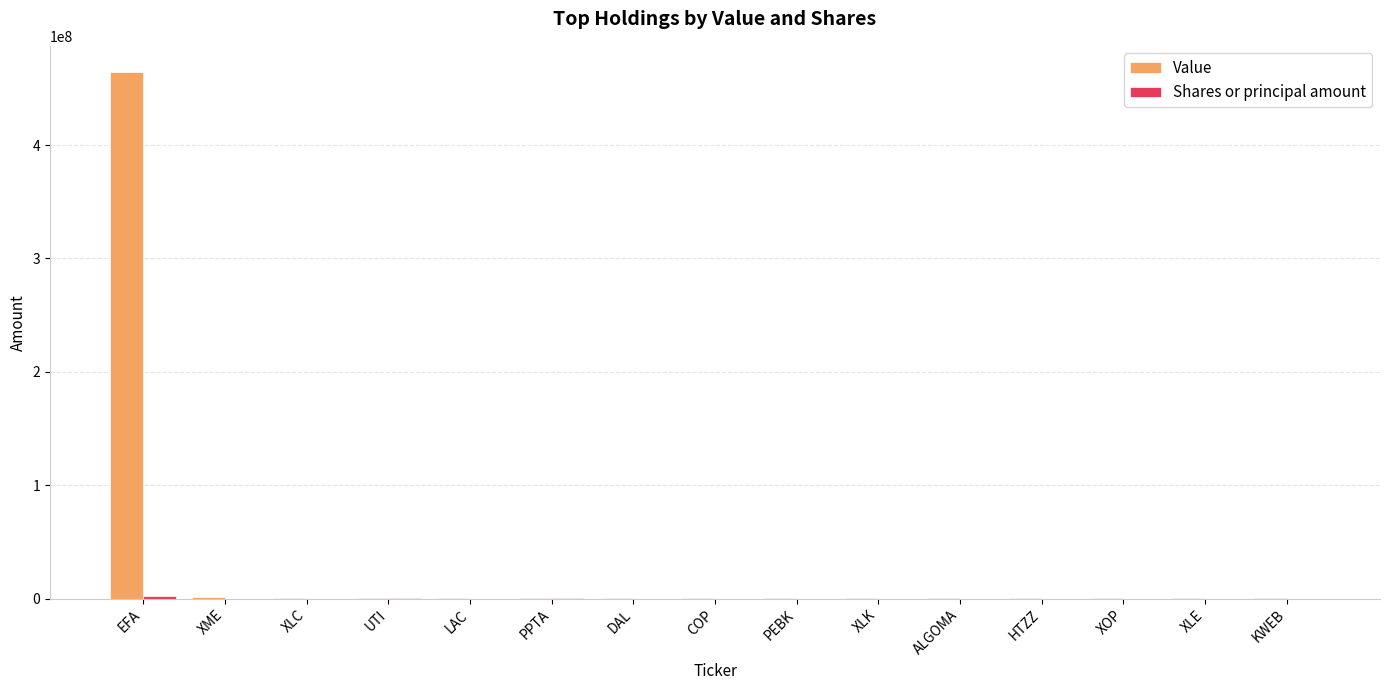

Are the bars grouped side by side (vs. stacked)?

Yes